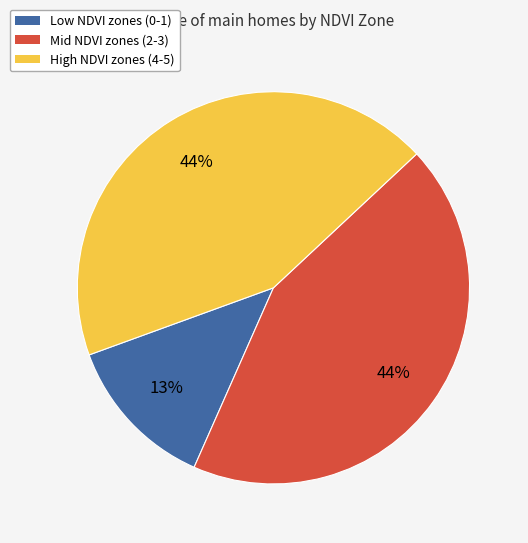

Is there any slice that represents more than half of the pie?

No